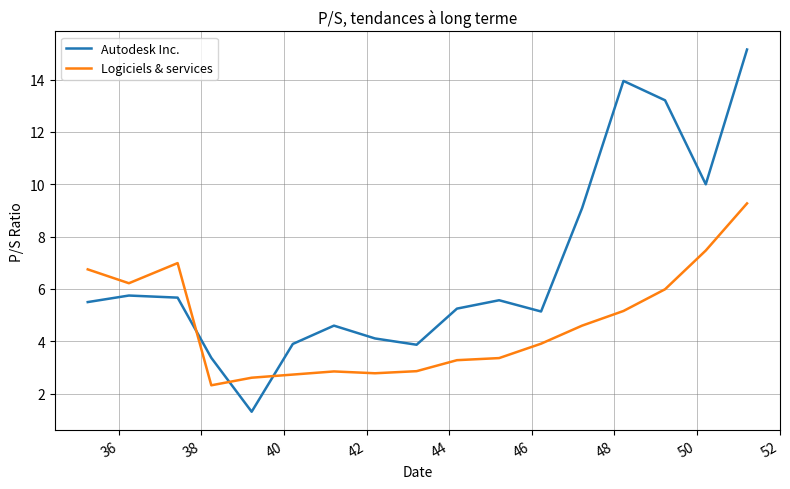

Which series has the largest total across all categories?

Autodesk Inc.